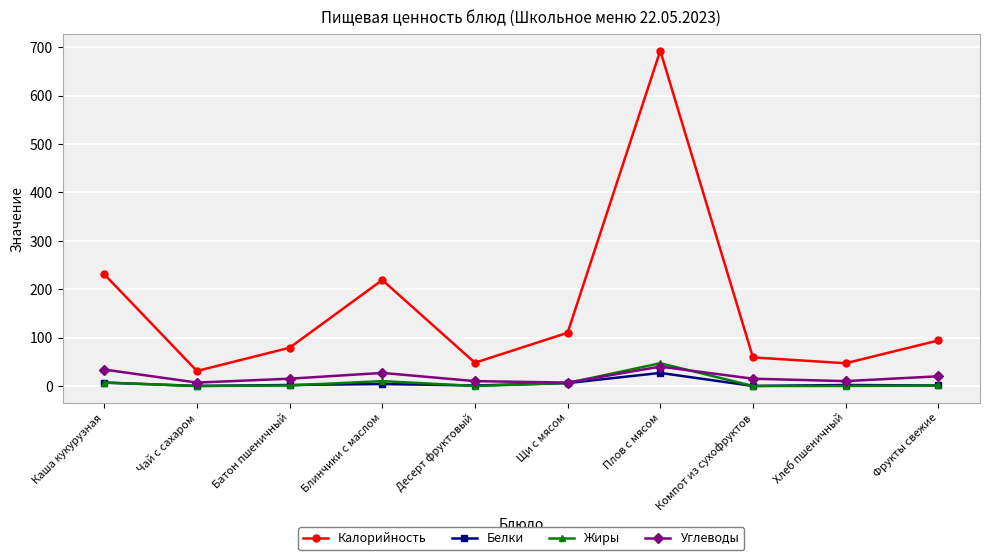

True or false: Углеводы and Калорийность intersect in this chart.

False